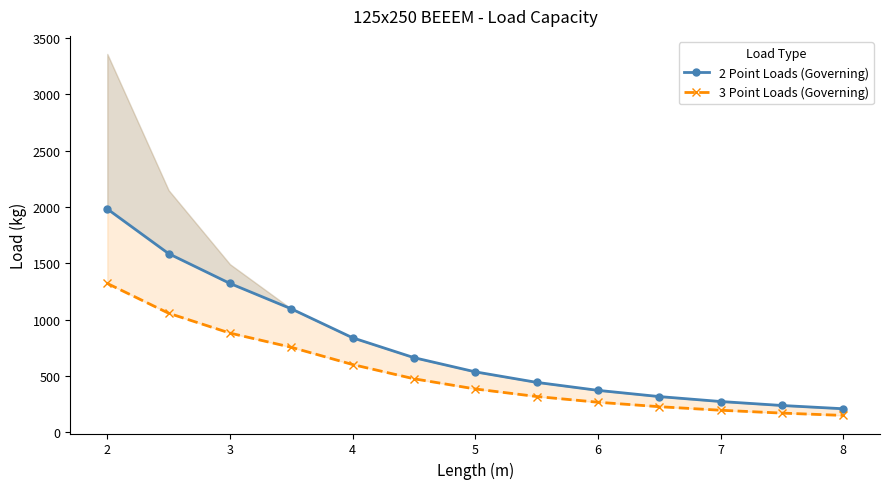

At how many categories does at least one series exceed 902?

4